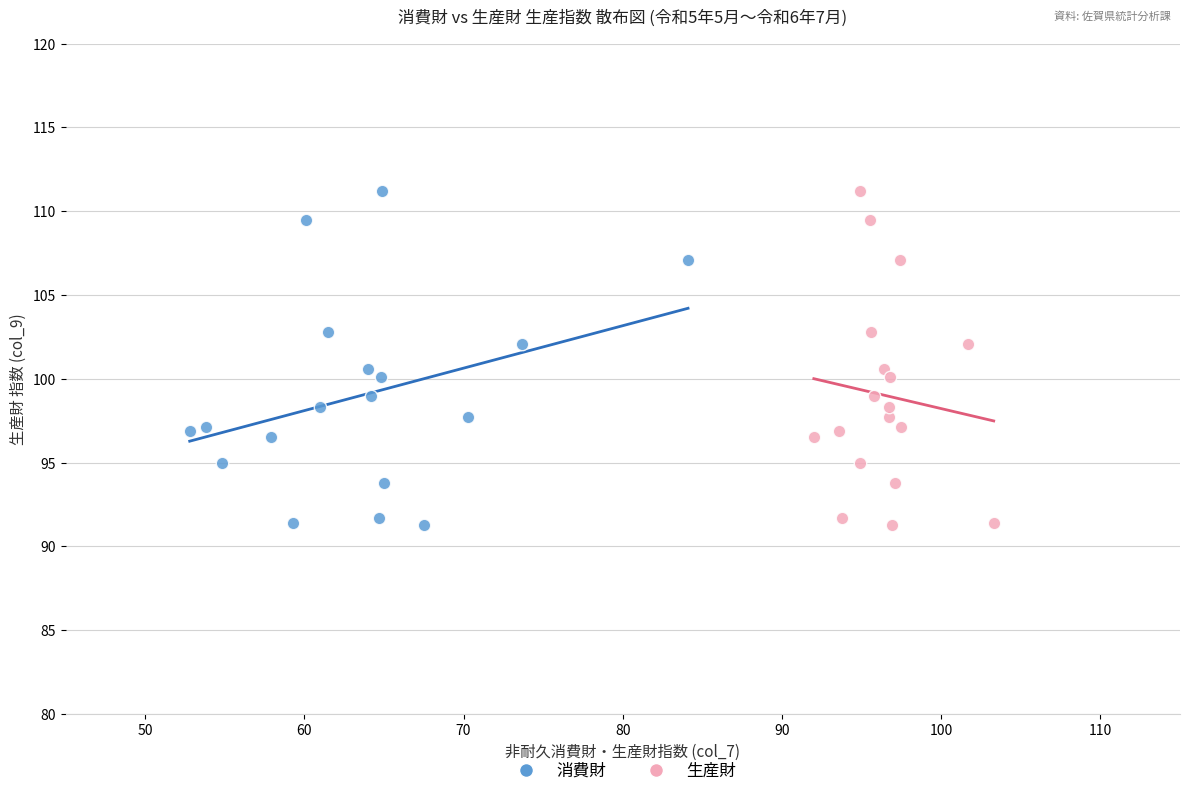

What are all the series names shown in the legend?

消費財, 生産財